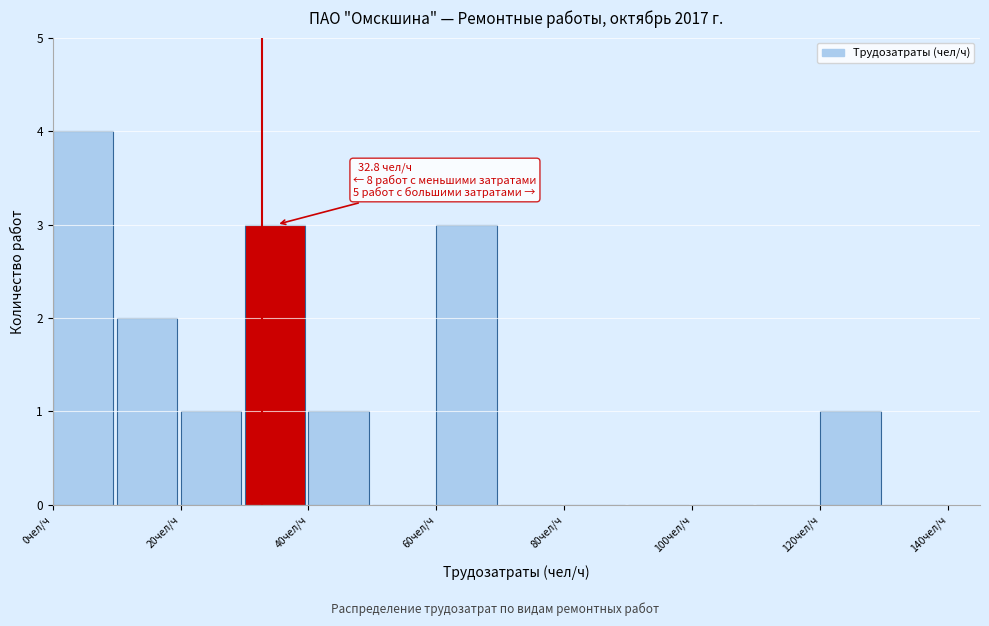

Which range on the x-axis has the tallest bar?

0 to 10